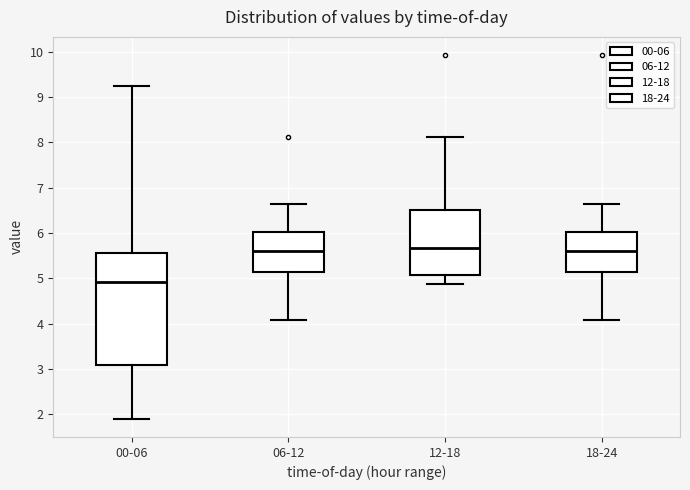

Reading left to right, transcribe this box plot: for each box, give where its median line is, the range the box spans, and where its two whiskers end, as read against the y-axis. The values are not printed on the chart, so give them approximately, as read against the axis.

00-06: median 4.9, box 3.1 to 5.6, whiskers 1.9 to 9.3
06-12: median 5.6, box 5.2 to 6.0, whiskers 4.1 to 6.7
12-18: median 5.7, box 5.1 to 6.5, whiskers 4.9 to 8.1
18-24: median 5.6, box 5.2 to 6.0, whiskers 4.1 to 6.7